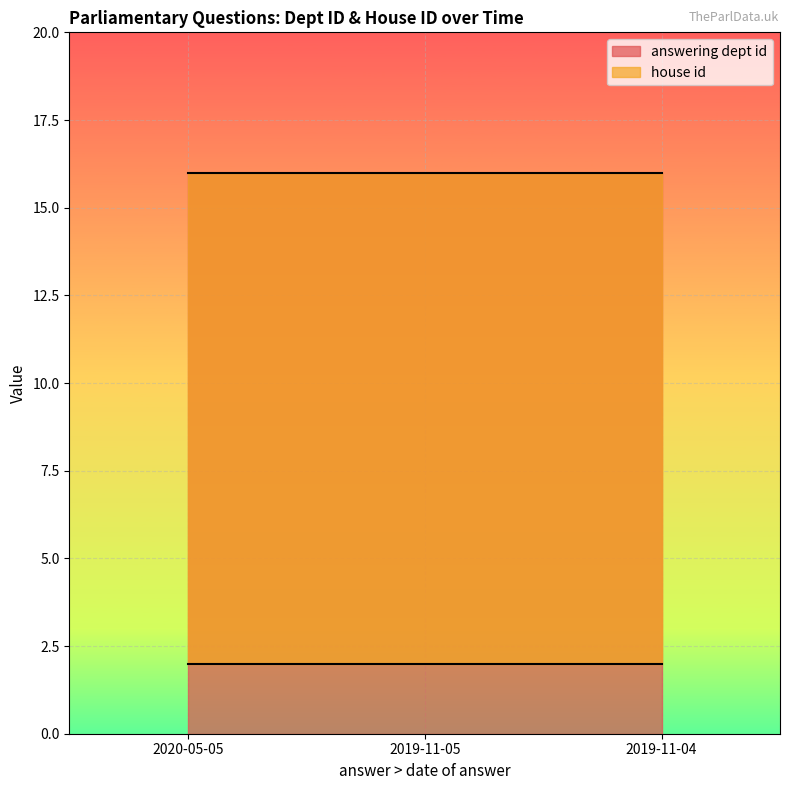

Does the chart display data point markers on the line(s)?

No